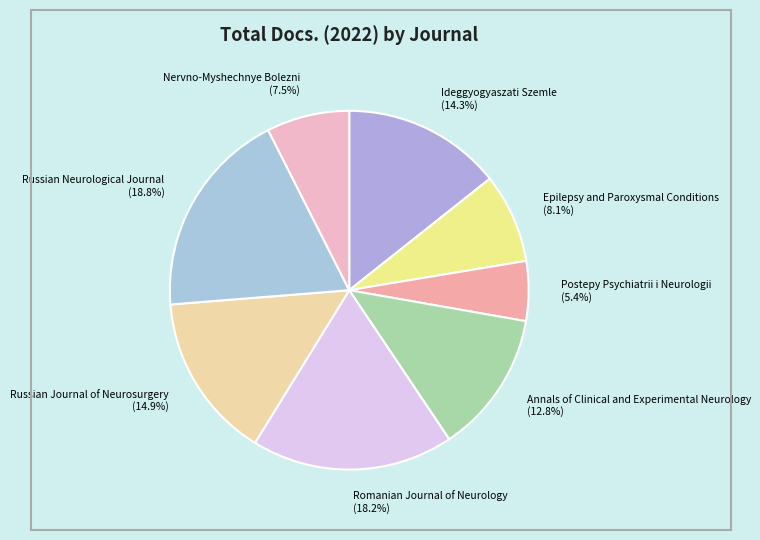

What is the ratio of the value at Romanian Journal of Neurology to the value at Nervno-Myshechnye Bolezni?

2.4